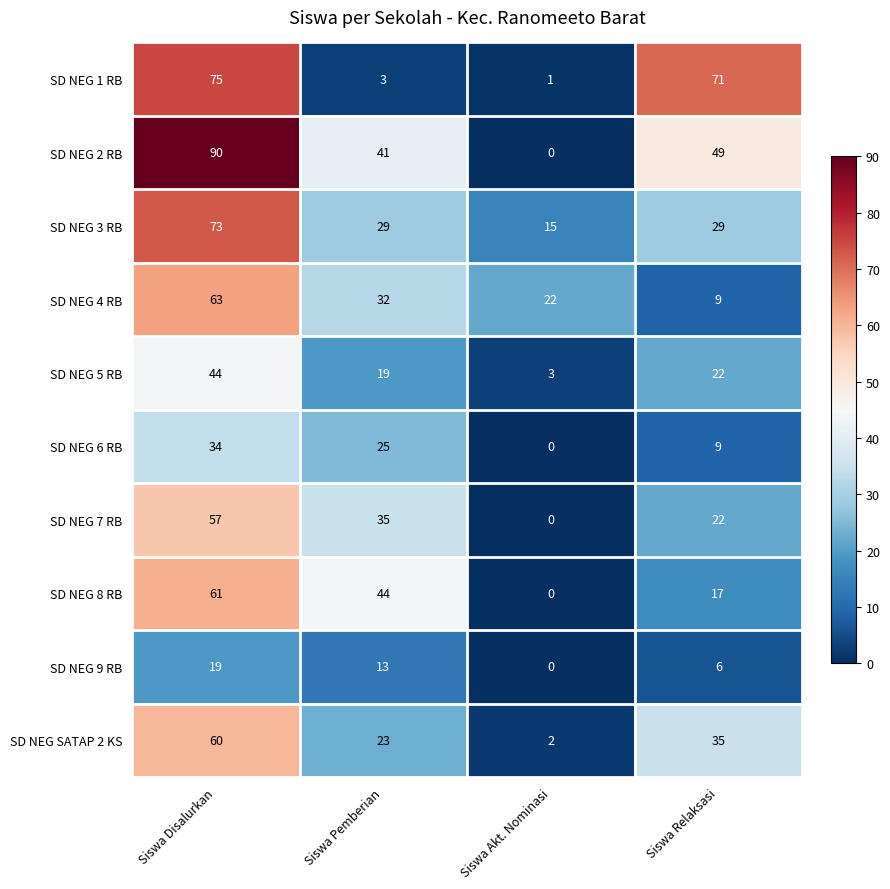

What is the total value across all series at Siswa Disalurkan?

576